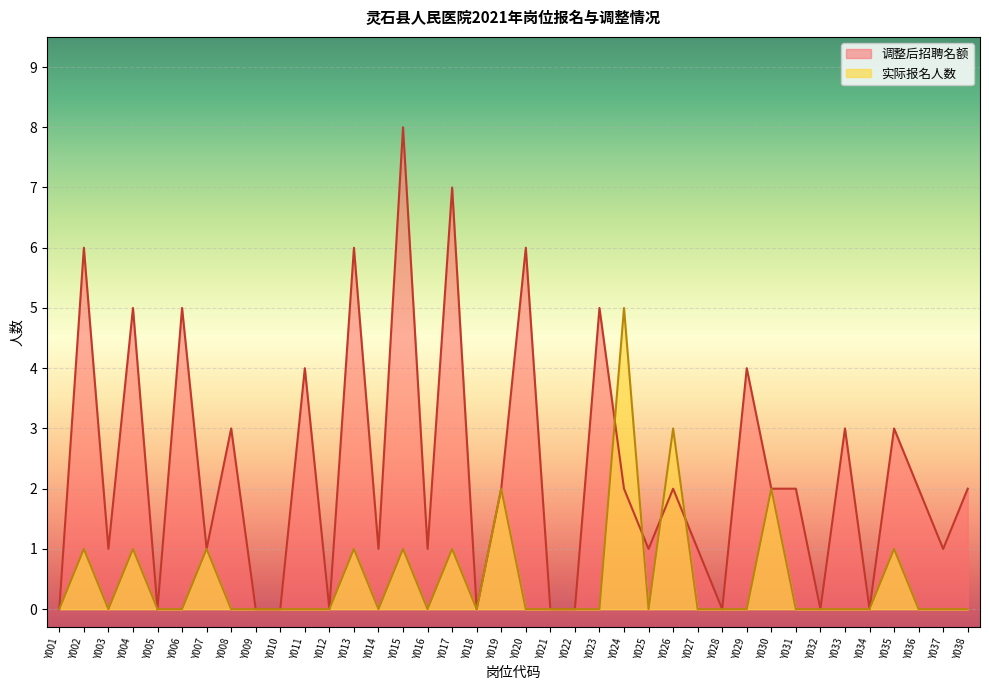

Which series has the largest range (max minus min)?

调整后招聘名额